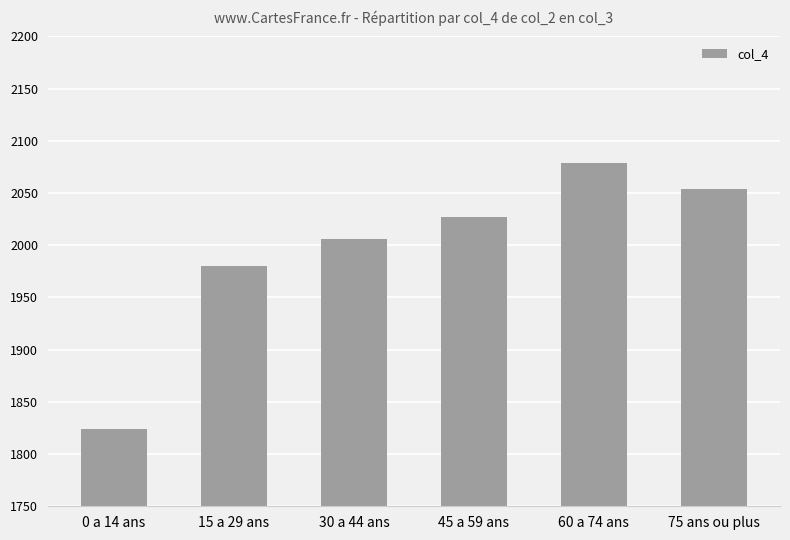

What is the sum of the values at 30 a 44 ans and 15 a 29 ans?

3986